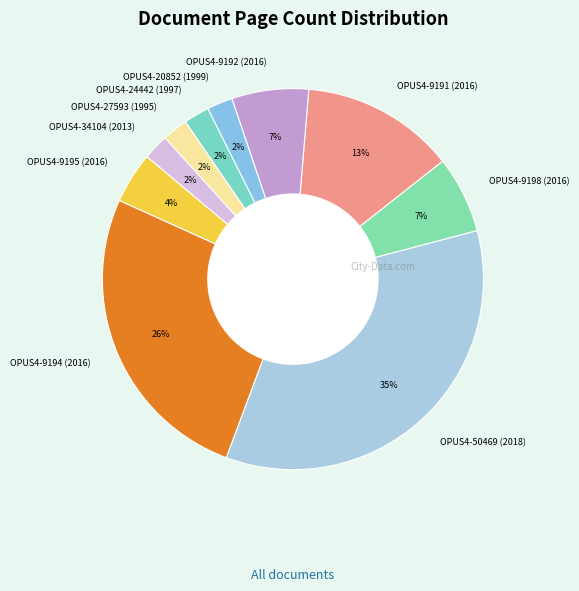

Combined, do OPUS4-24442 (1997) and OPUS4-34104 (2013) account for over 50%?

No